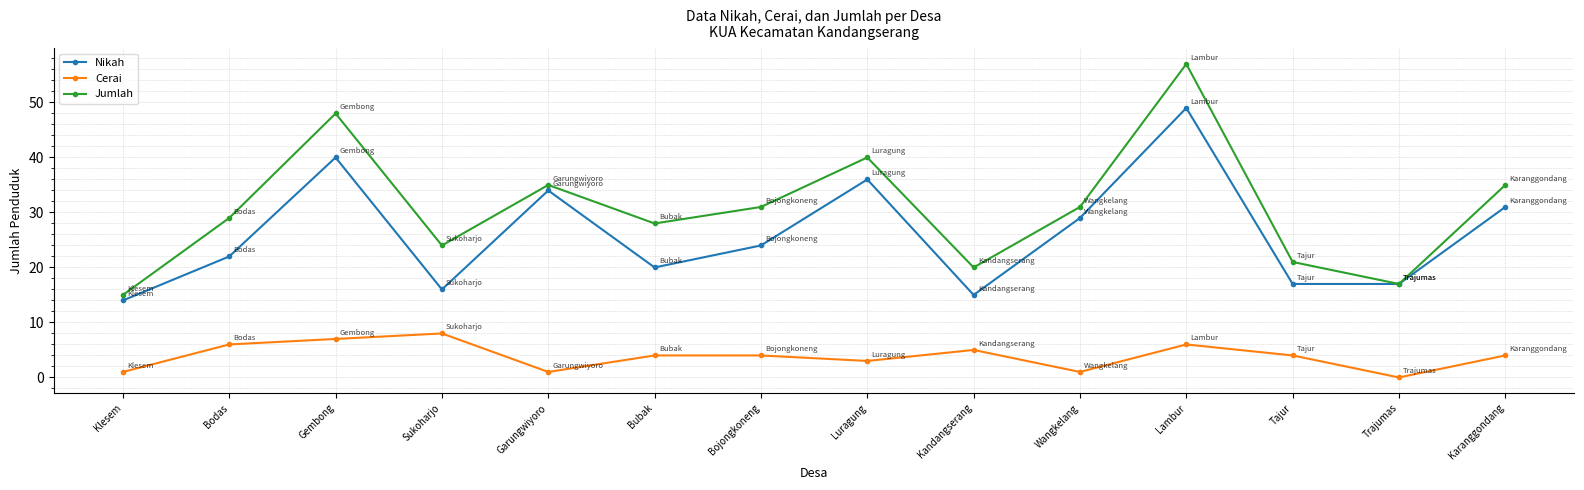

What is the difference between the maximum and second lowest values in the Nikah series?

34